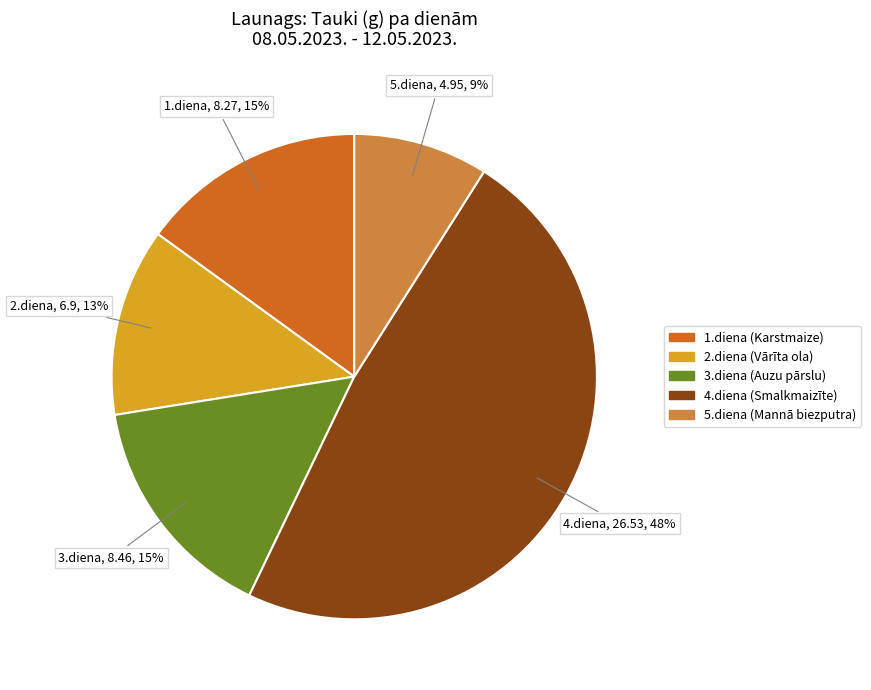

Is there any slice that represents more than half of the pie?

No